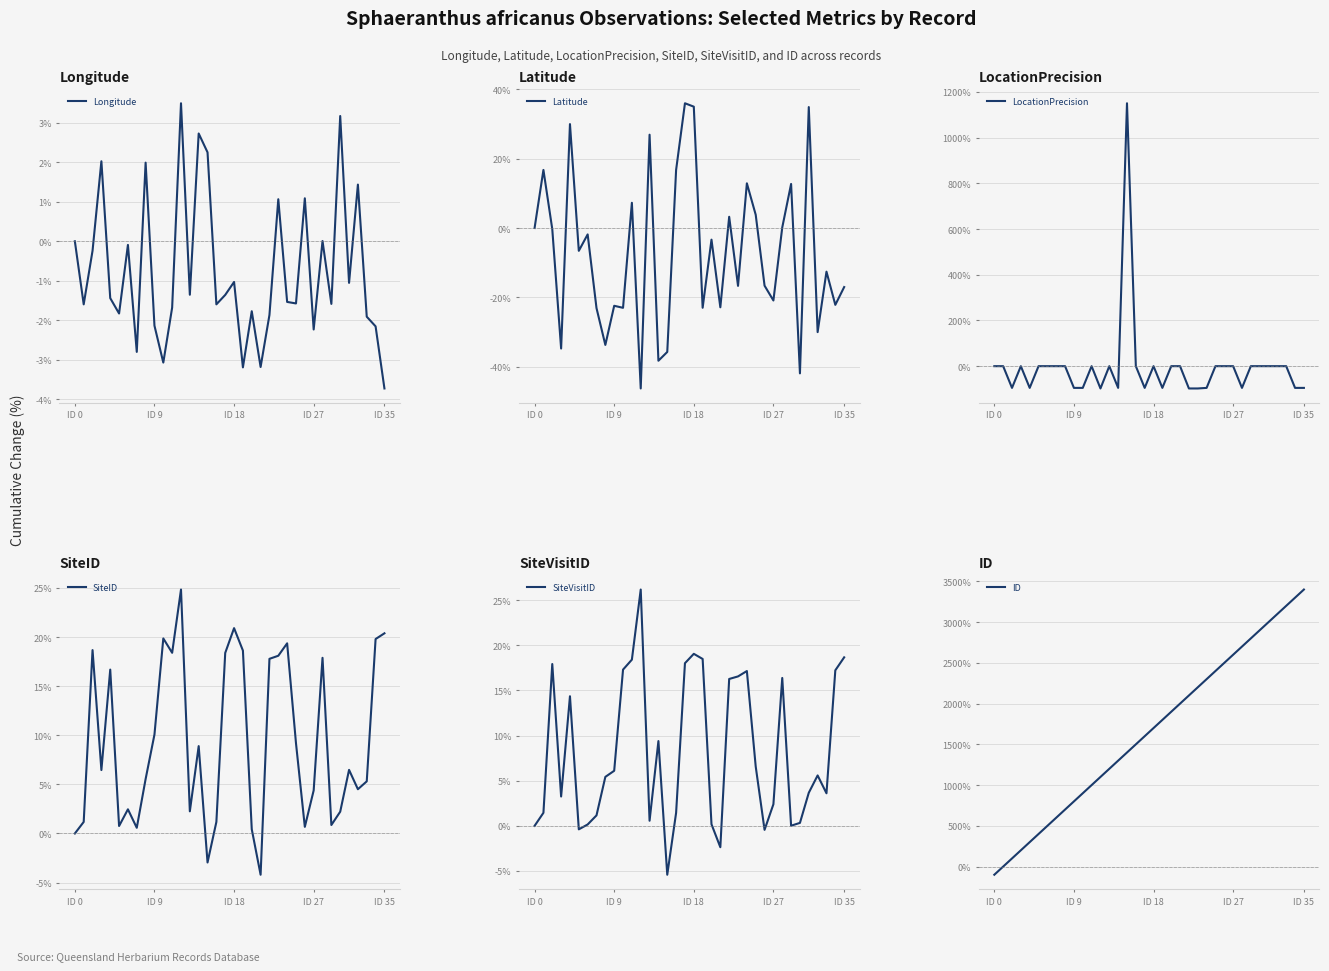

What is the maximum value for Longitude?

3.5